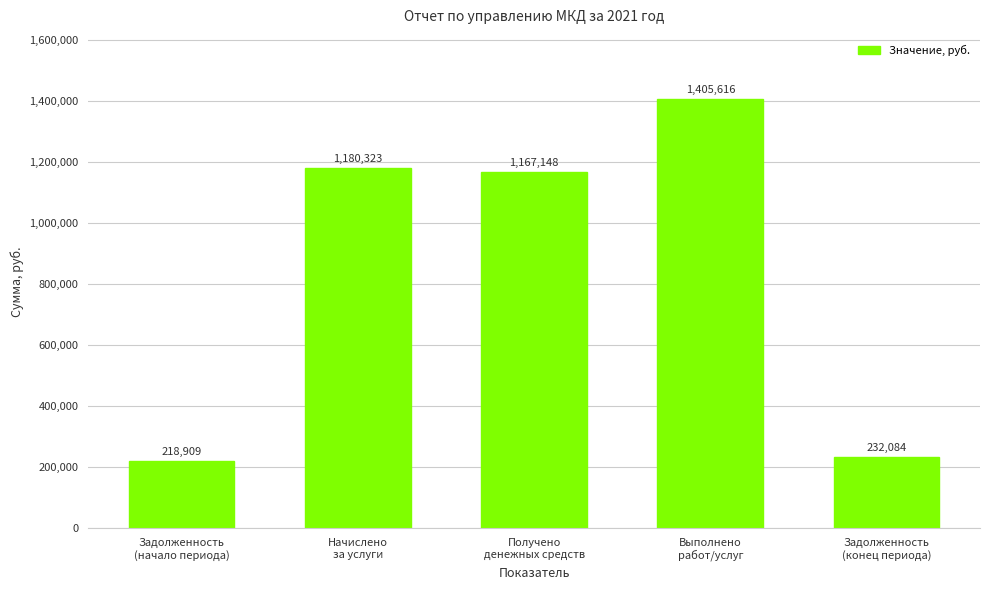

The chart shows a value of 1167148.3 at Получено
денежных средств. True or false?

True